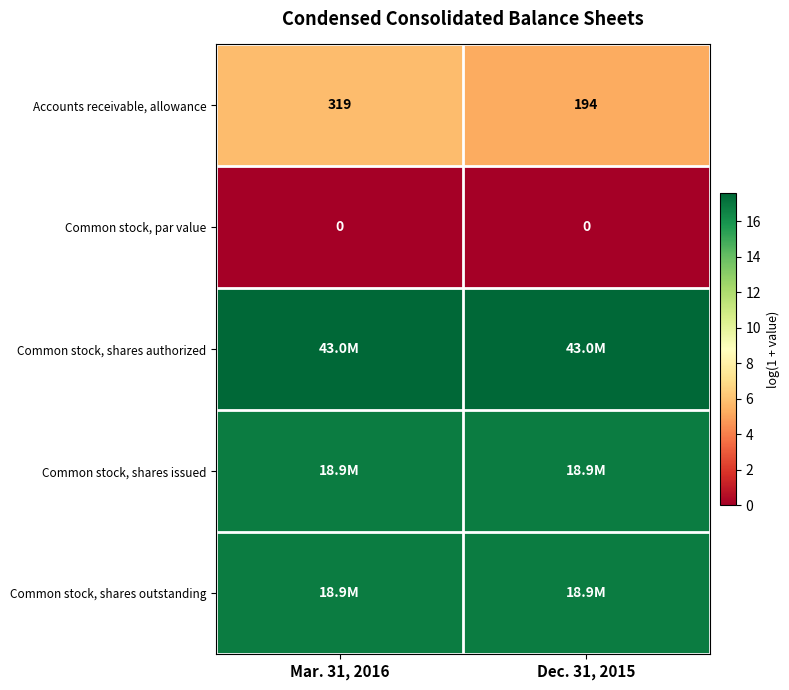

Is the value of Accounts receivable, allowance at Mar. 31, 2016 greater than the value of Common stock, par value at Mar. 31, 2016?

Yes